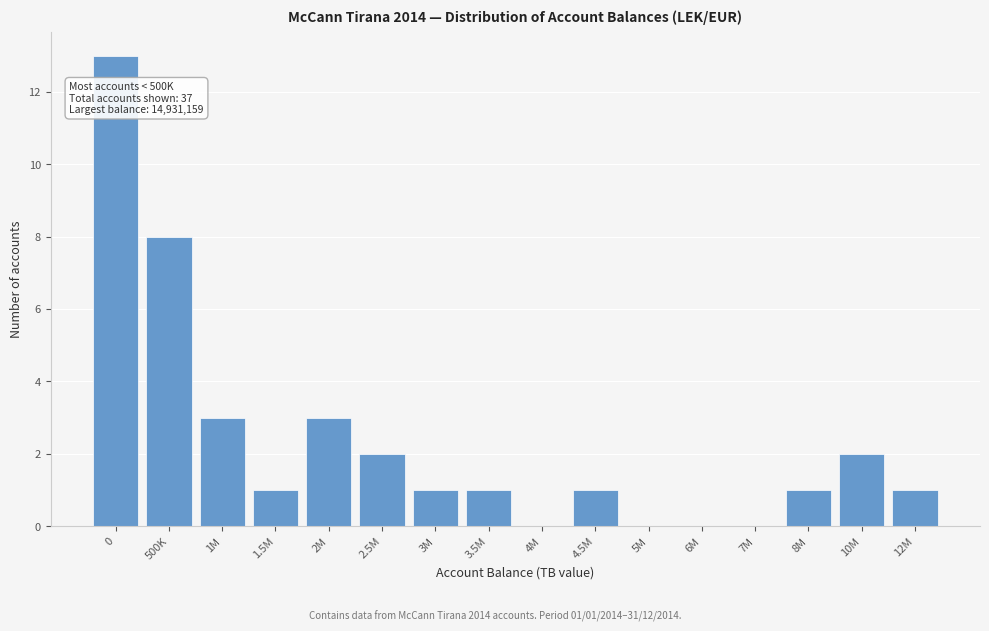

Reading right to left, extract all data points from this chart.

12M=1	10M=2	8M=1	7M=0	6M=0	5M=0	4.5M=1	4M=0	3.5M=1	3M=1	2.5M=2	2M=3	1.5M=1	1M=3	500K=8	0=13